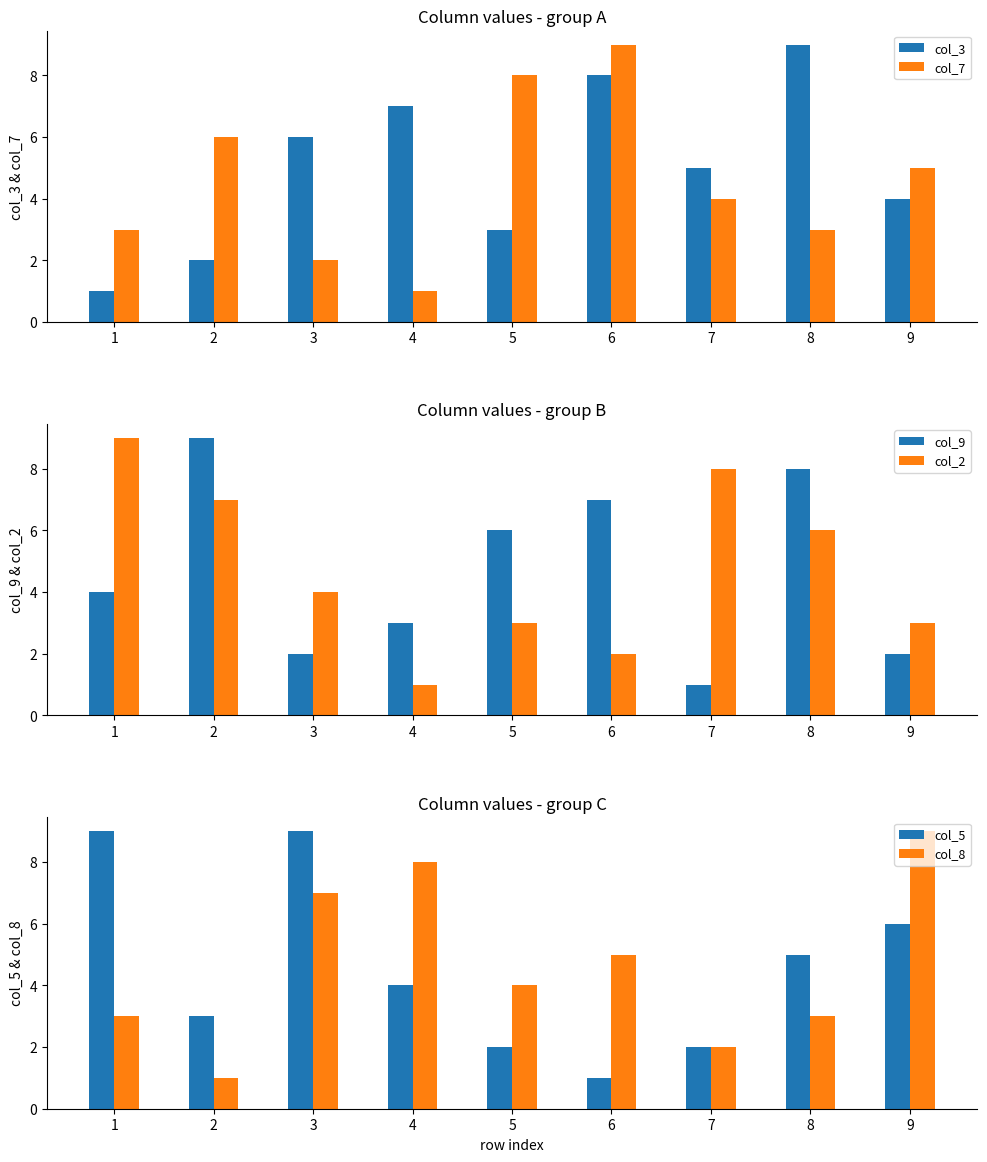

How many values in the col_5 series exceed 4?

4